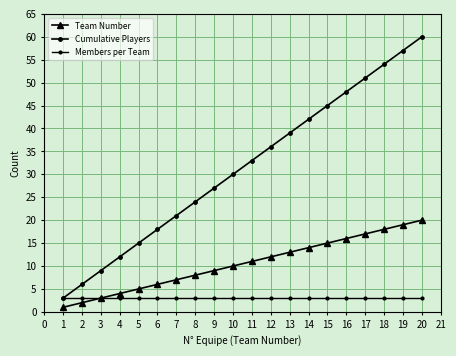

How many series are shown in this chart?

3